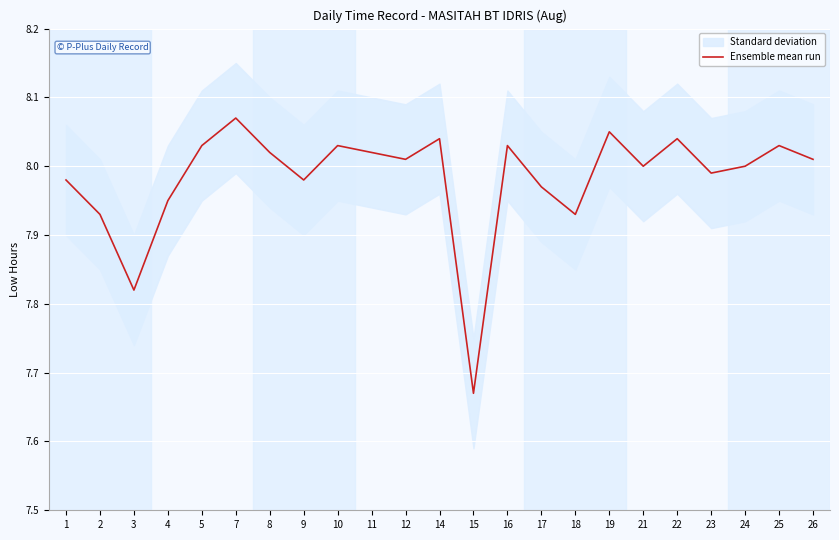

True or false: the data shows 5.1 at 7.

False